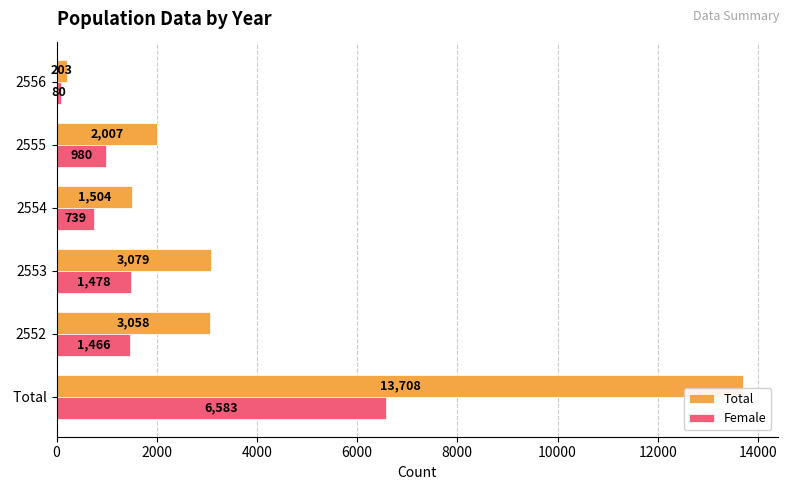

Which series changed the most between  Total and 2554?

Total